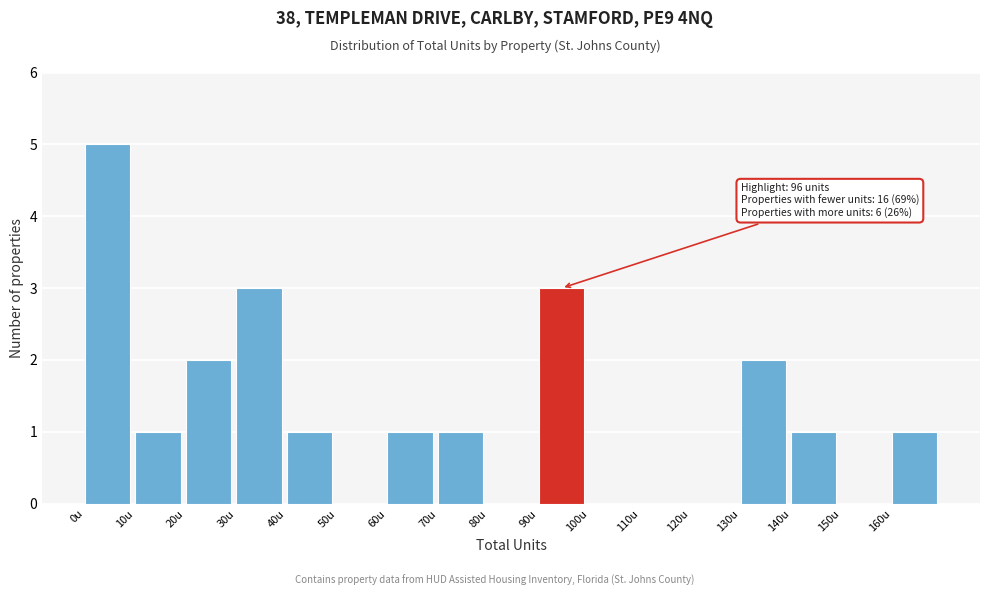

Over which range of the x-axis is the bar tallest?

0 to 10